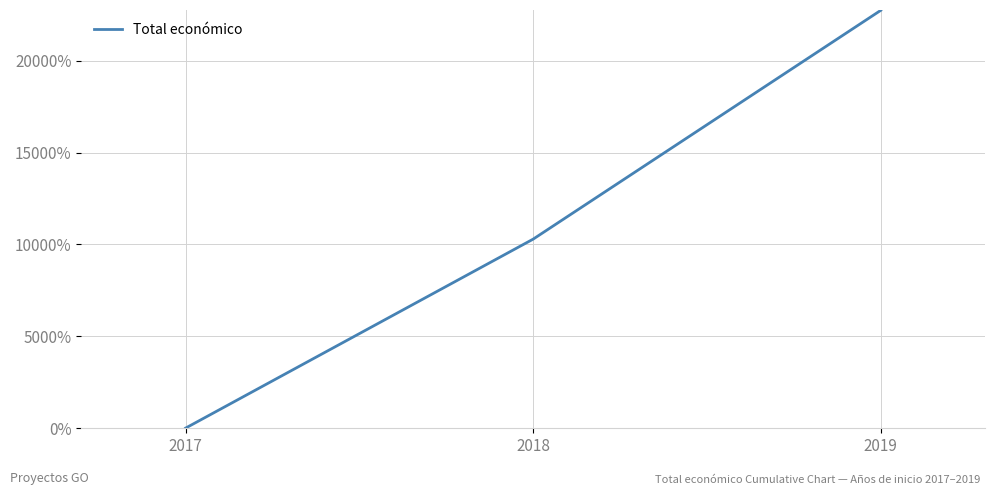

Rank the categories by value from highest to lowest.

2019, 2018, 2017